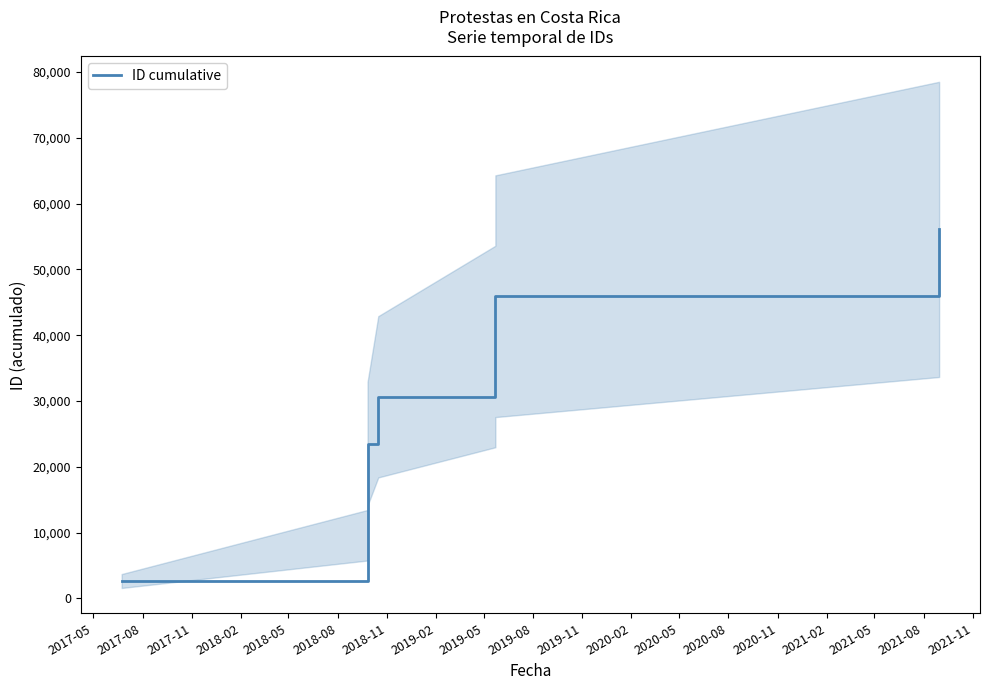

Between 2019-02 and 2018-02, which is larger?

2019-02